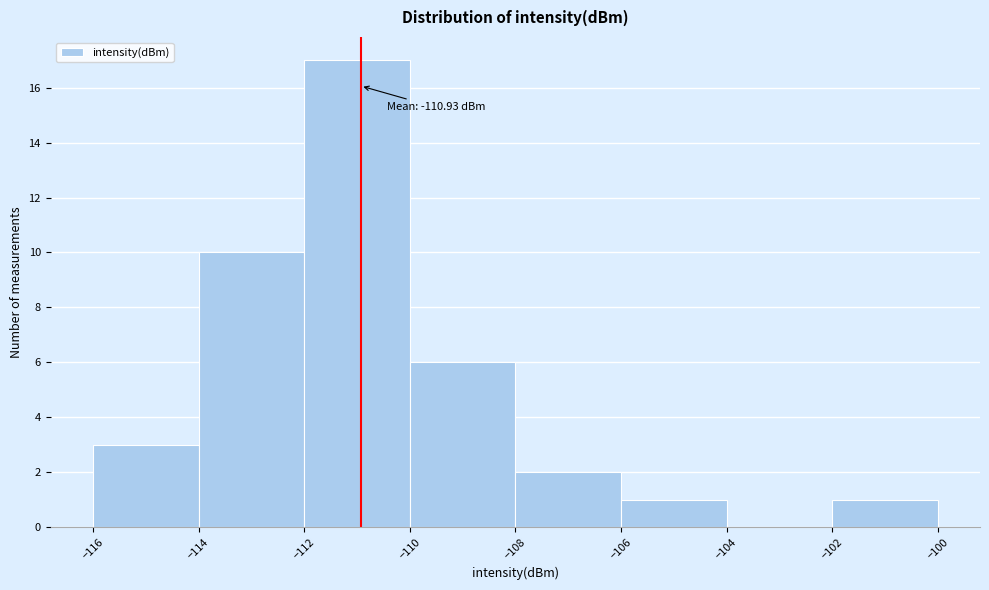

Which range on the x-axis has the tallest bar?

-112 to -110